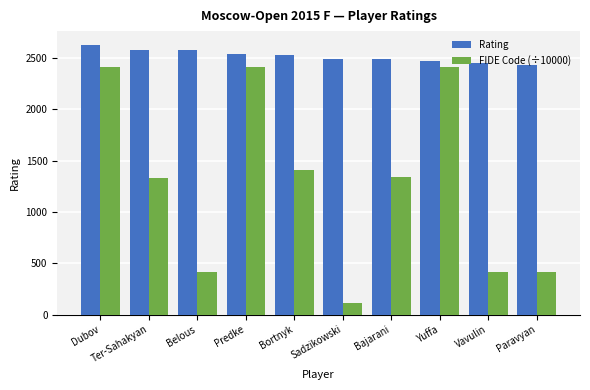

What is the sum of the FIDE Code (÷10000) values at Dubov and Vavulin?

2829.6